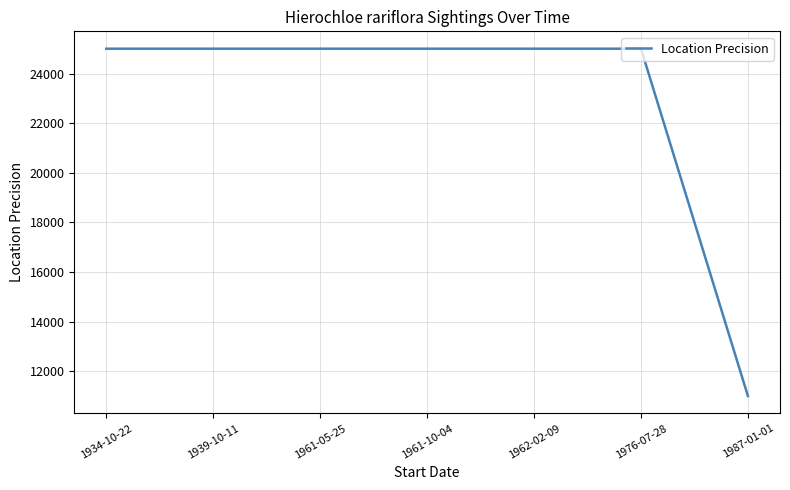

Is it true that the value at 1939-10-11 is 5162?

False